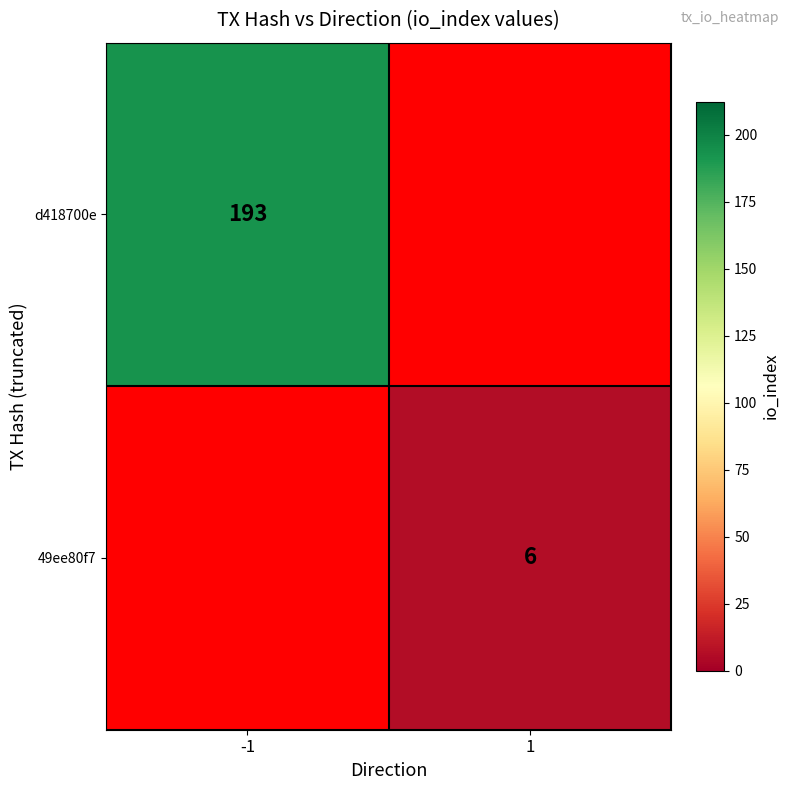

Is it true that 49ee80f7 equals 6 at 1?

True